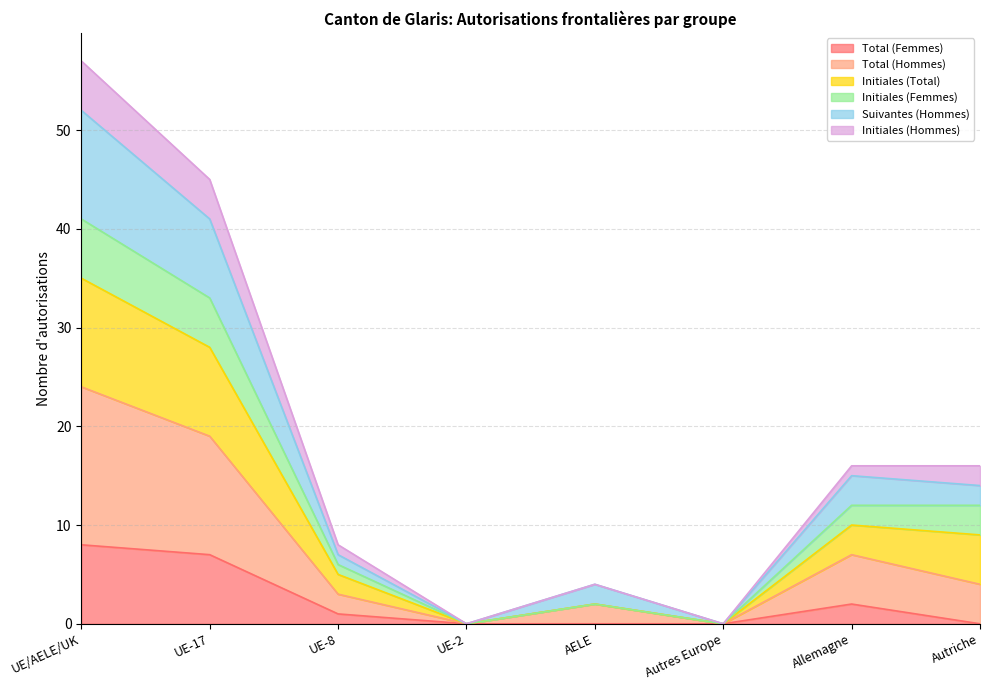

How many lines are shown in the chart?

6